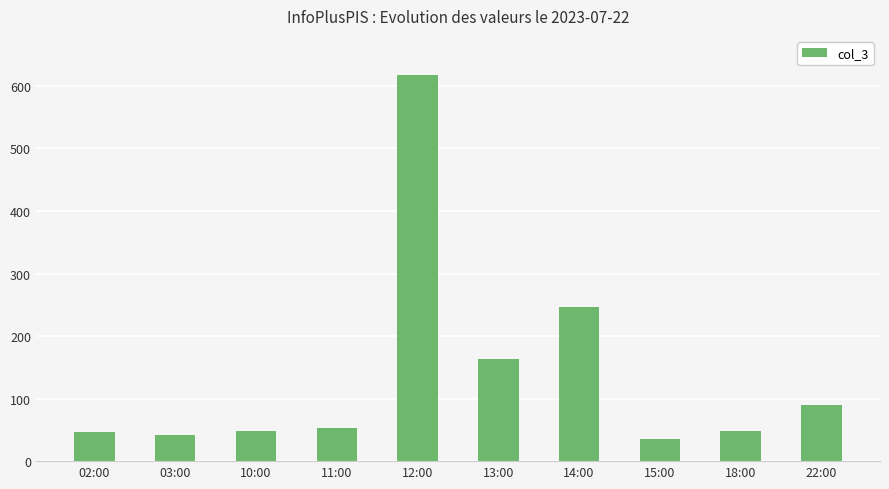

Is it true that the value at 18:00 is 48?

True